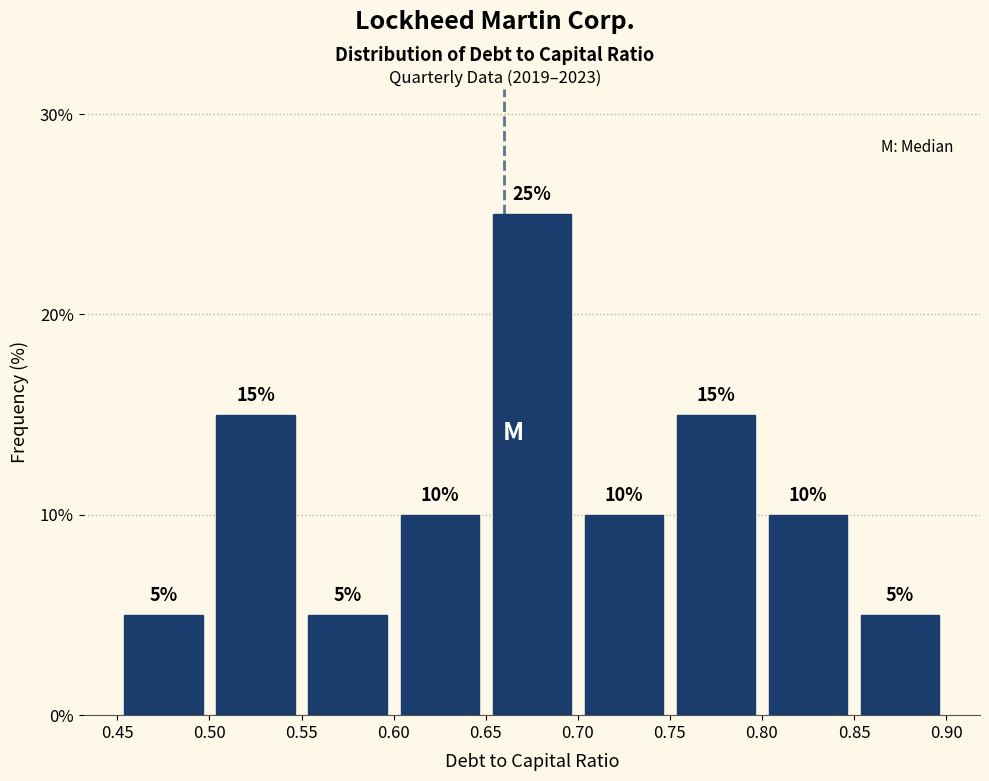

Which range on the x-axis has the tallest bar?

0.65 to 0.70